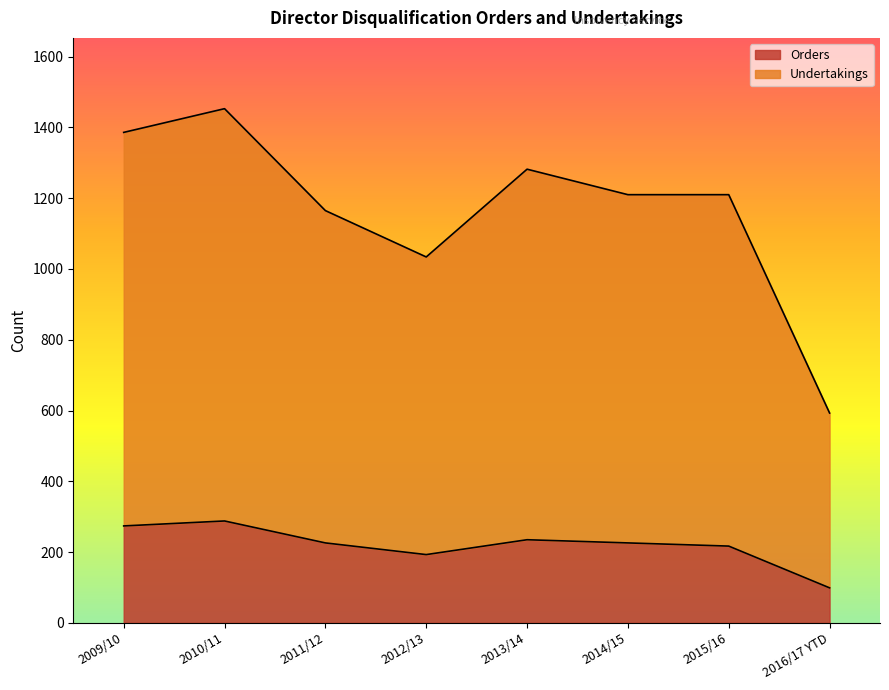

Between 2011/12 and 2014/15, which series saw the biggest shift?

Undertakings